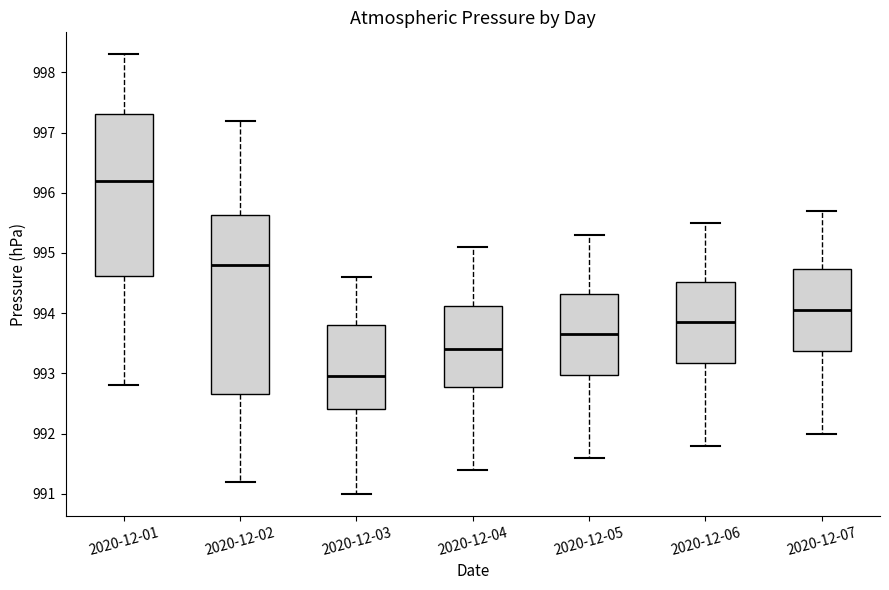

Reading left to right, read every box against the y-axis: the position of its median line, the range the box covers, and the ends of its whiskers. The values are not printed on the chart, so give them approximately, as read against the axis.

2020-12-01: median 996.2, box 994.6 to 997.3, whiskers 992.8 to 998.3
2020-12-02: median 994.8, box 992.7 to 995.6, whiskers 991.2 to 997.2
2020-12-03: median 993.0, box 992.4 to 993.8, whiskers 991.0 to 994.6
2020-12-04: median 993.4, box 992.8 to 994.1, whiskers 991.4 to 995.1
2020-12-05: median 993.7, box 993.0 to 994.3, whiskers 991.6 to 995.3
2020-12-06: median 993.9, box 993.2 to 994.5, whiskers 991.8 to 995.5
2020-12-07: median 994.1, box 993.4 to 994.7, whiskers 992.0 to 995.7